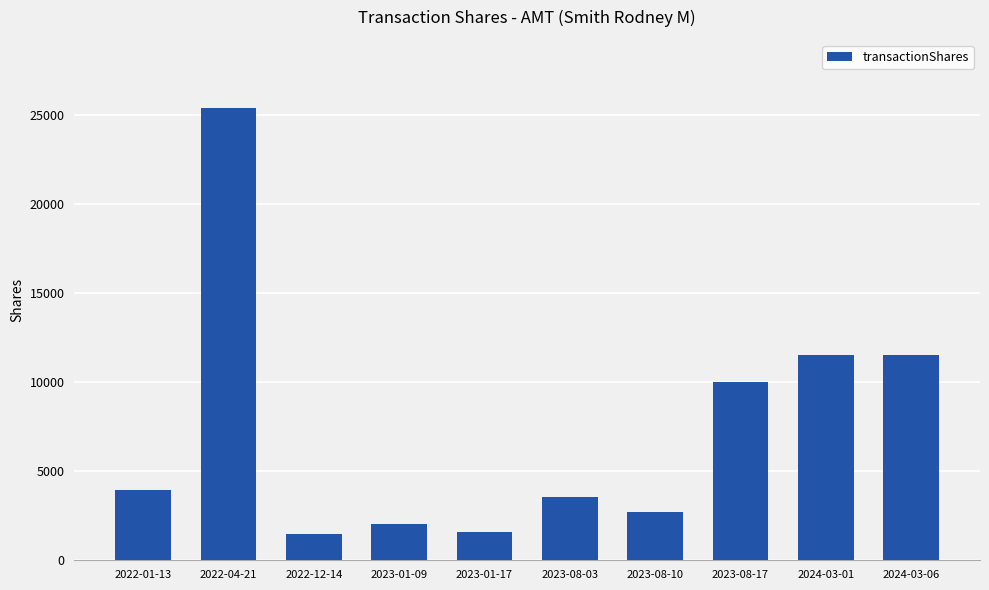

What is the maximum value shown in the chart?

25389